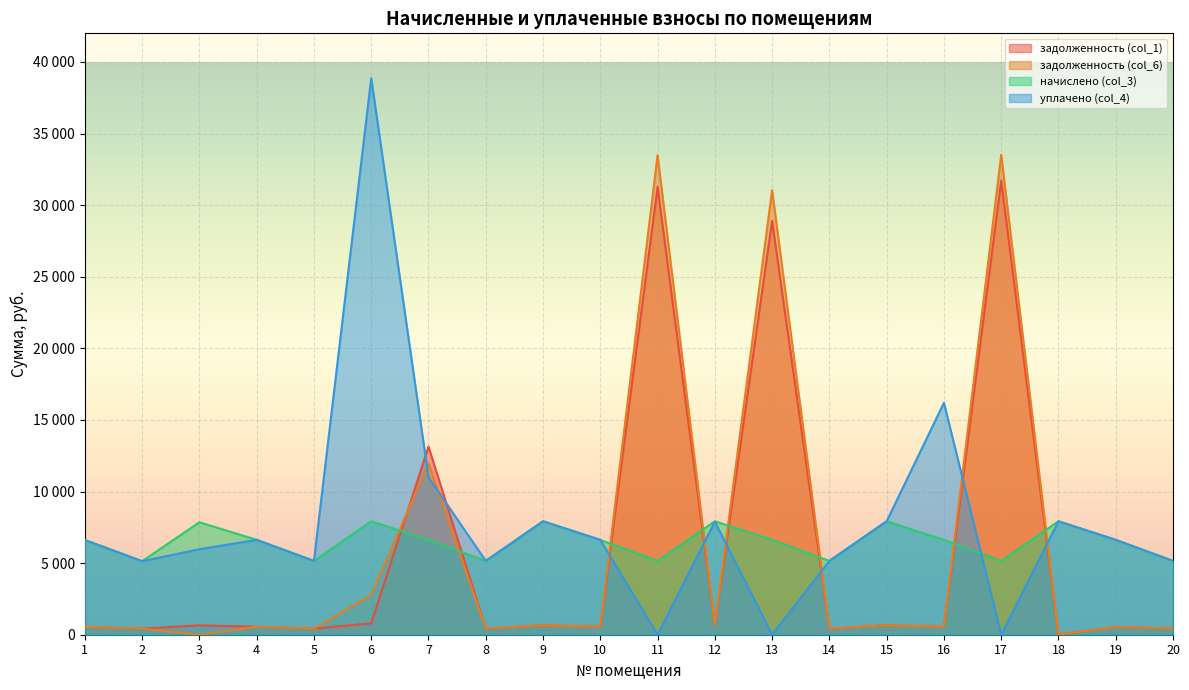

How many distinct data groups are displayed?

4